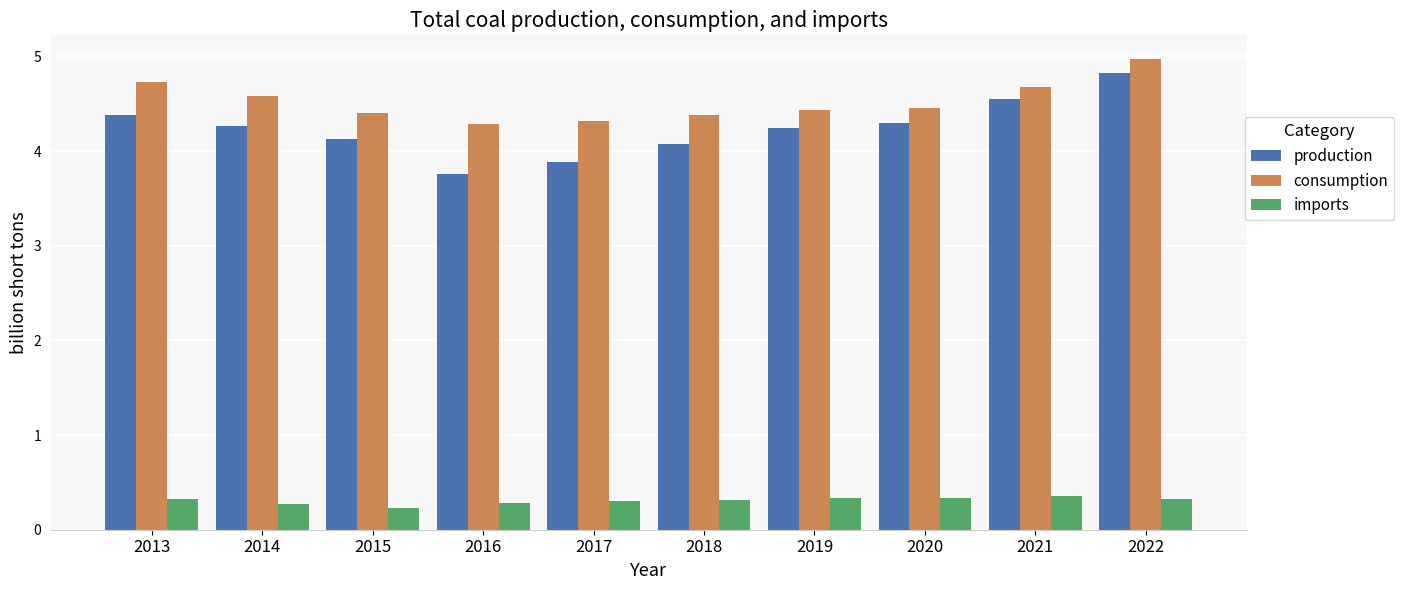

What is the smallest value displayed?

0.2